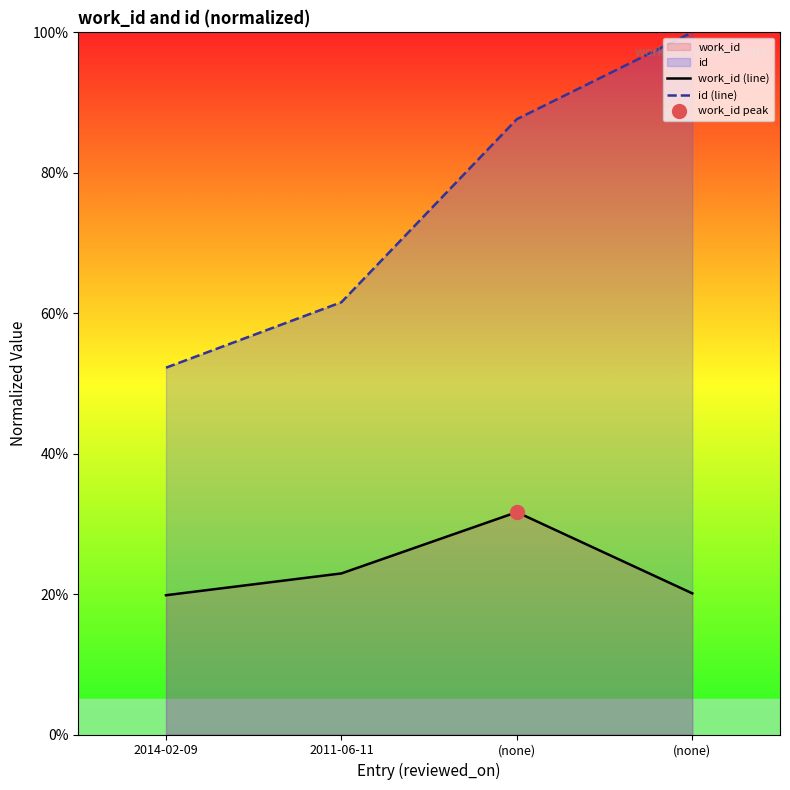

What is the maximum value for id (line)?

100.0